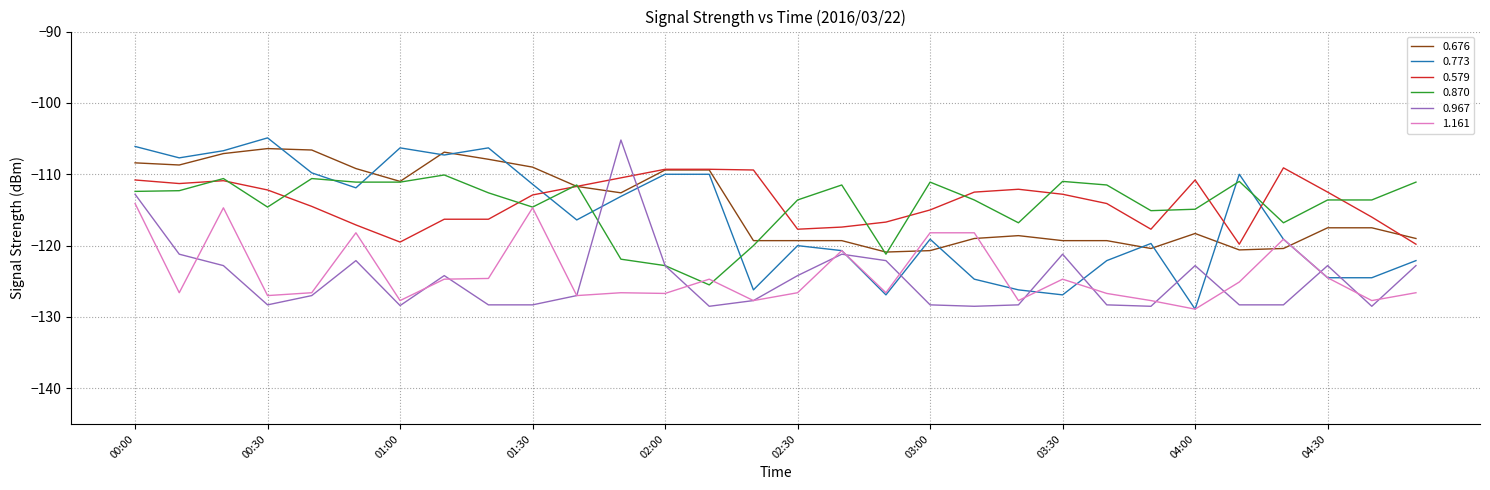

True or false: 0.773 and 0.870 cross at least once.

True